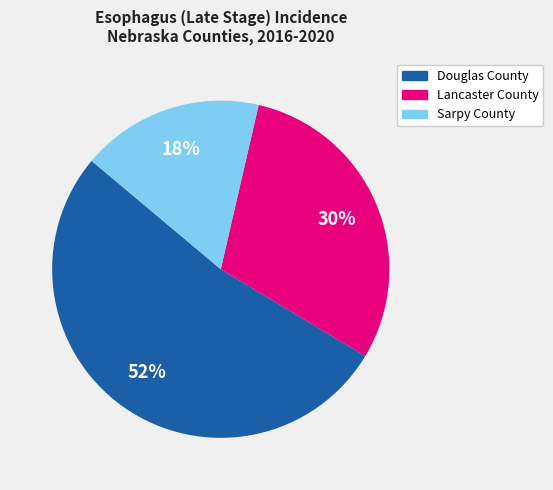

Which category has the biggest portion of the pie?

Douglas County